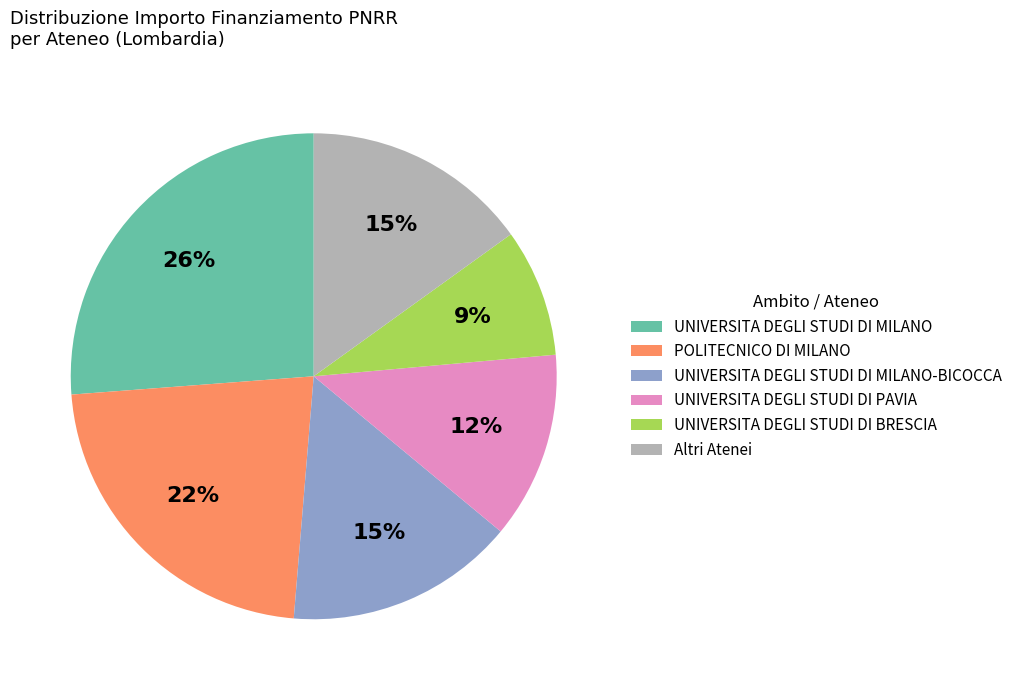

Is there a majority slice in this chart?

No